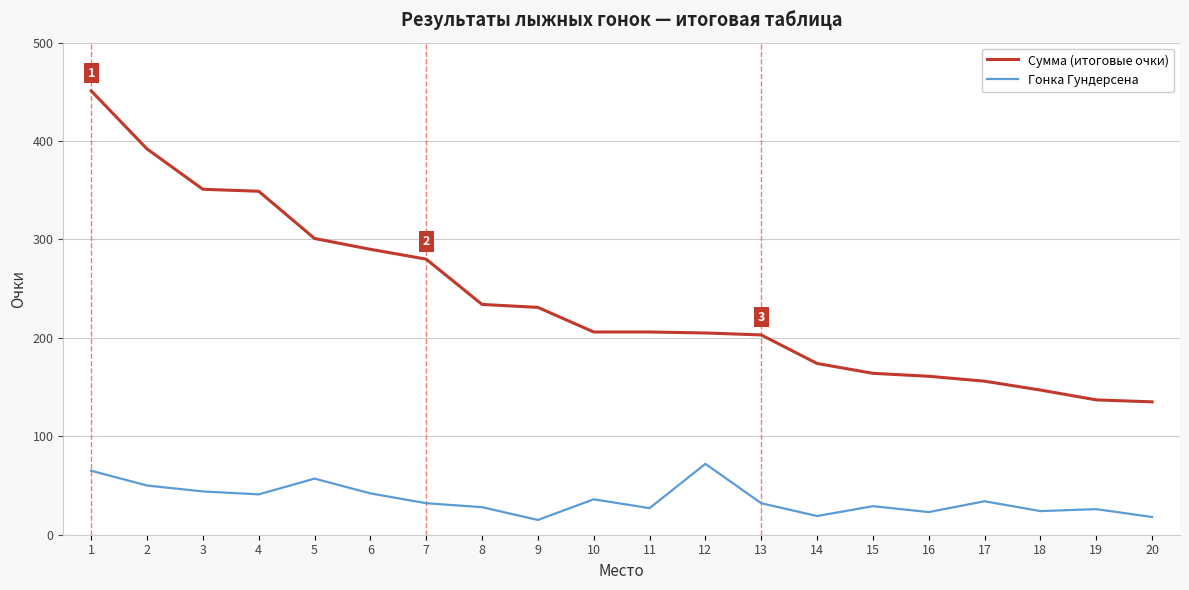

How many categories are shown in the chart?

20